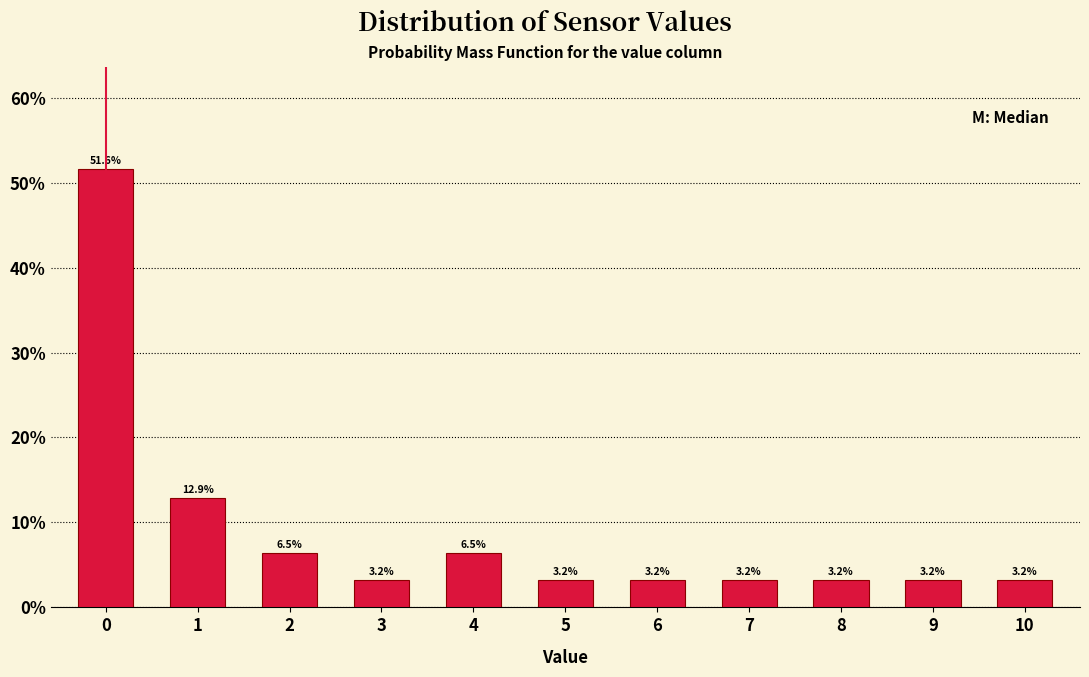

Reading left to right, what are all the values shown in this chart?

51.6	12.9	6.5	3.2	6.5	3.2	3.2	3.2	3.2	3.2	3.2